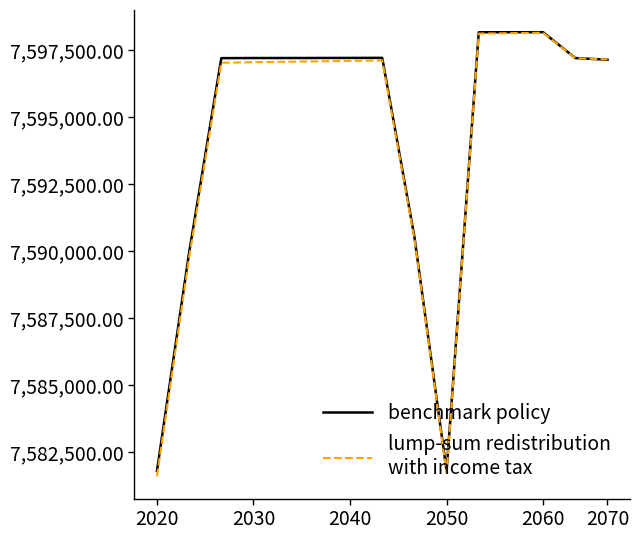

What is the maximum value shown in the chart?

7598172